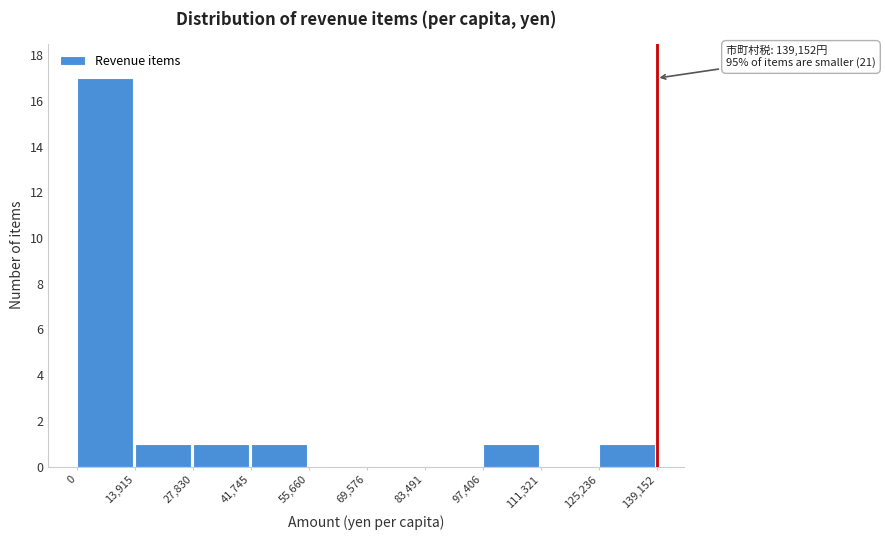

Over which range of the x-axis is the bar tallest?

0 to 13,915